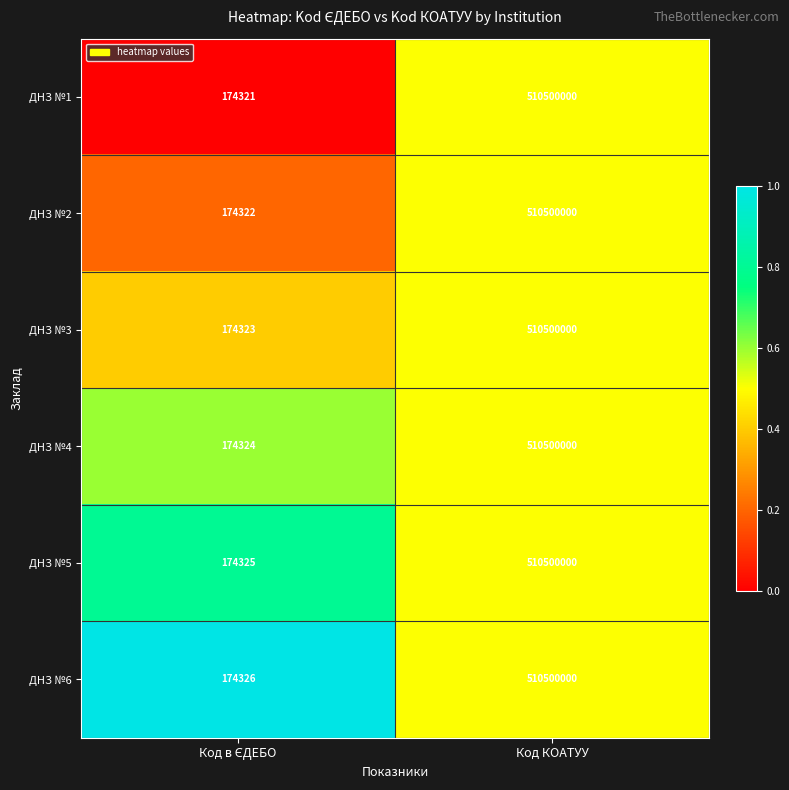

Is it true that ДНЗ №1 equals 275059616 at Код КОАТУУ?

False